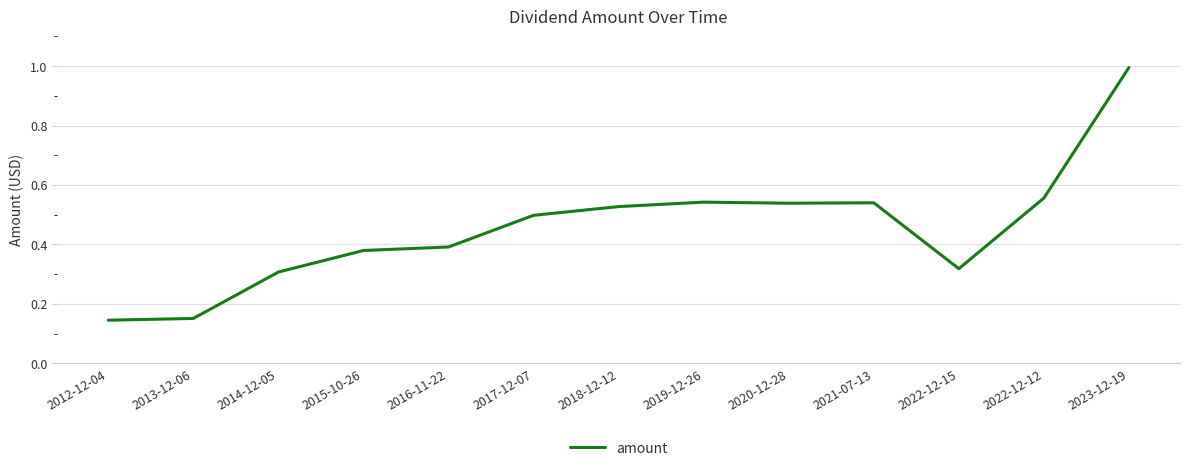

What is the change in value from 2013-12-06 to 2015-10-26?

+0.2